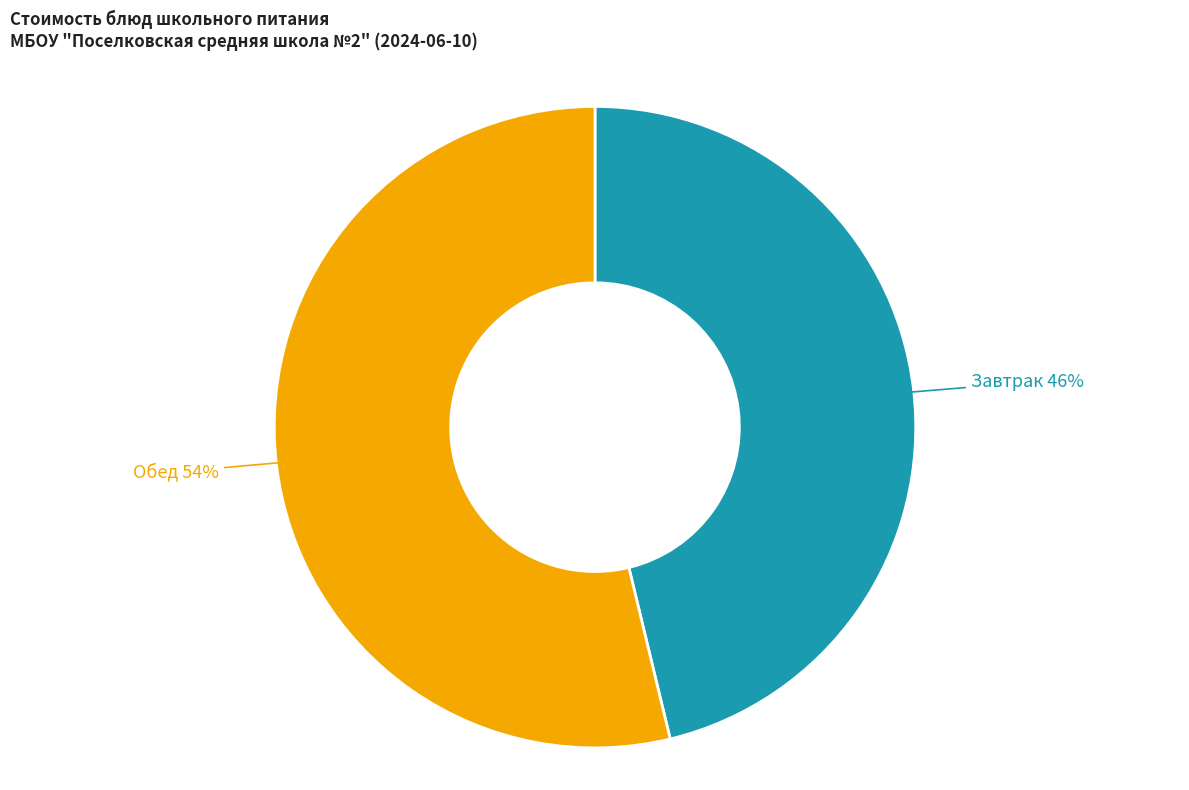

Does any single category account for the majority?

Yes